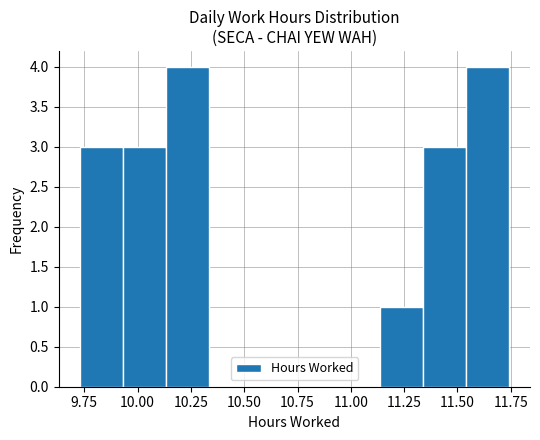

Reading left to right, transcribe this chart: for each bar, give the range it covers on the x-axis and its height. Neither the bar edges nor the heights are printed on the chart, so give them approximately, as read against the axes.

9.75 to 9.95: 3
9.95 to 10.15: 3
10.15 to 10.35: 4
10.35 to 10.55: 0
10.55 to 10.75: 0
10.75 to 10.95: 0
10.95 to 11.15: 0
11.15 to 11.35: 1
11.35 to 11.55: 3
11.55 to 11.75: 4